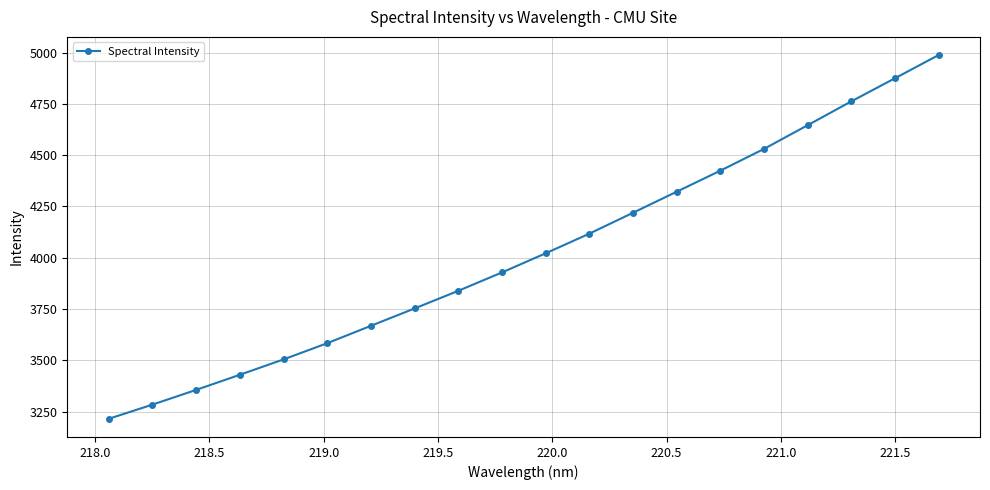

What is the minimum value shown in the chart?

3214.8